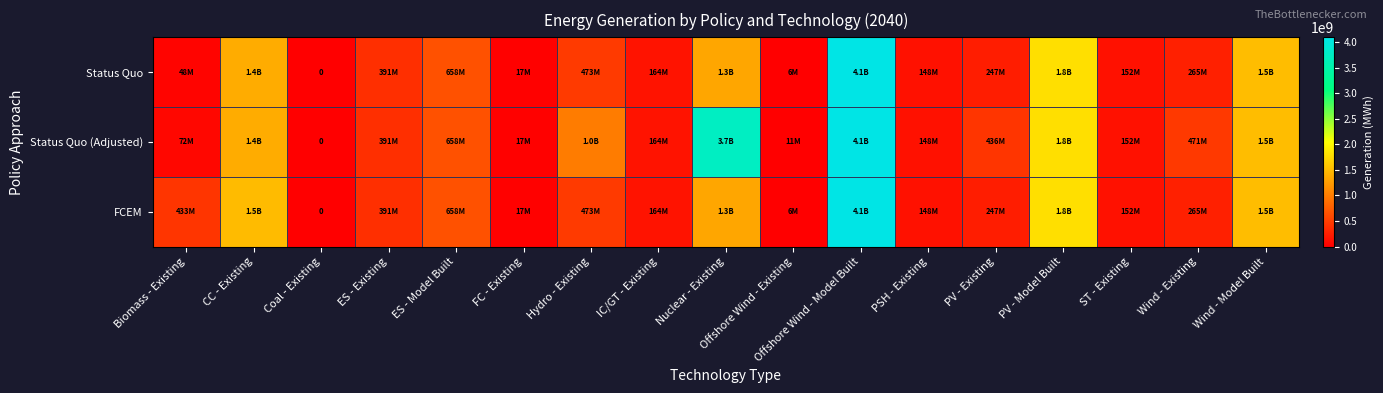

True or false: Status Quo has a value of 17010580.2 at FC - Existing.

True